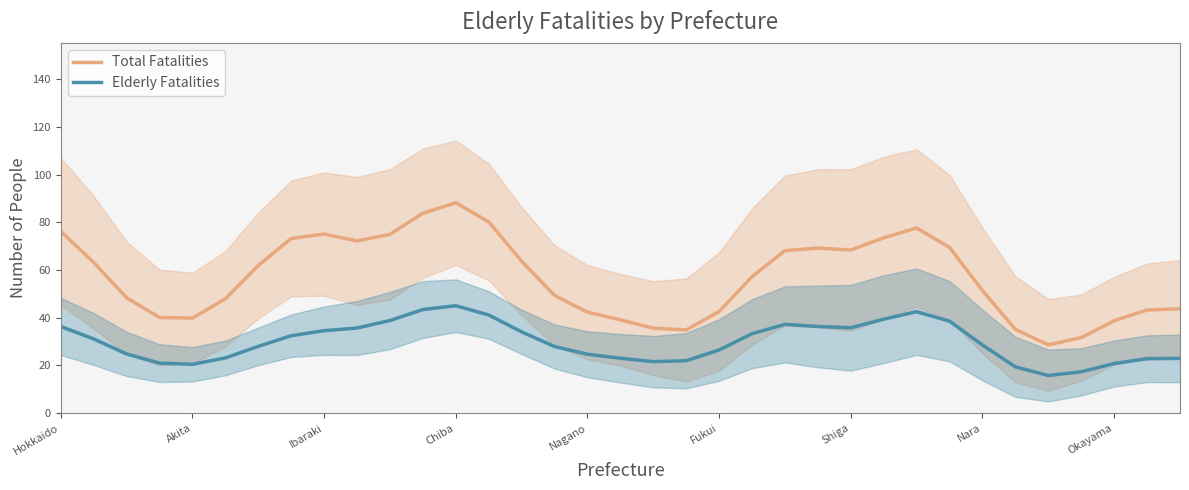

At 25, list the series in order from largest to smallest.

Total Fatalities, Elderly Fatalities